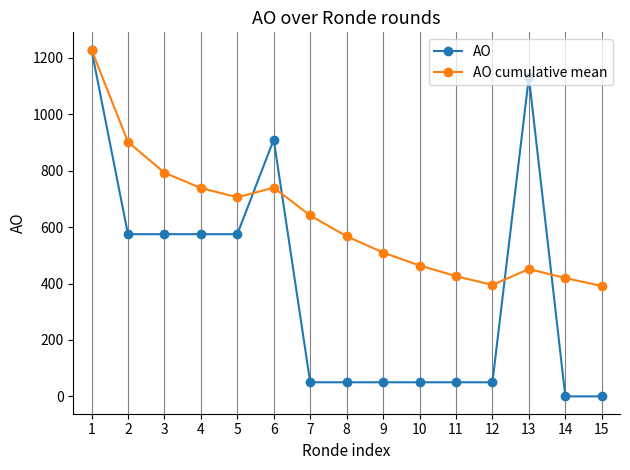

At 7, list the series in order from smallest to largest.

AO, AO cumulative mean